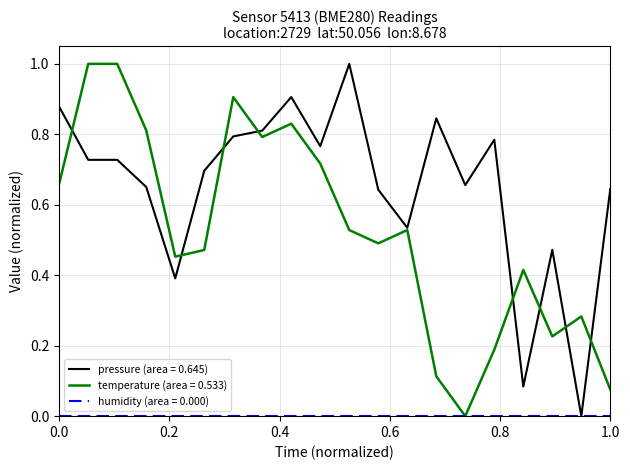

What is the maximum value shown in the chart?

1.0